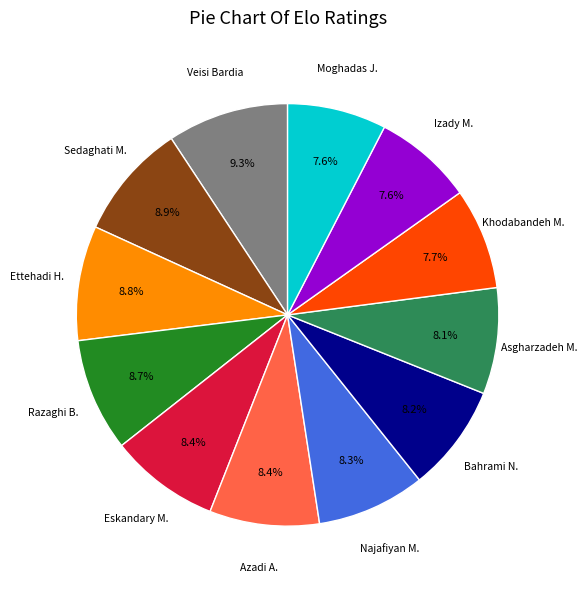

Is there any slice that represents more than half of the pie?

No